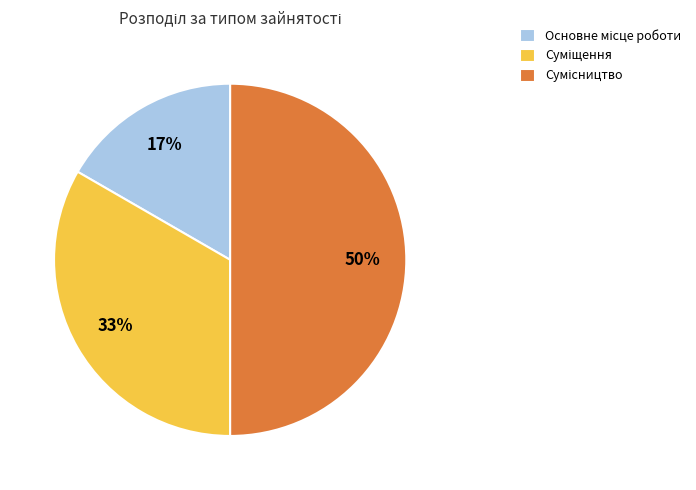

To the nearest percent, what is the difference between the largest and smallest slice percentages?

33%